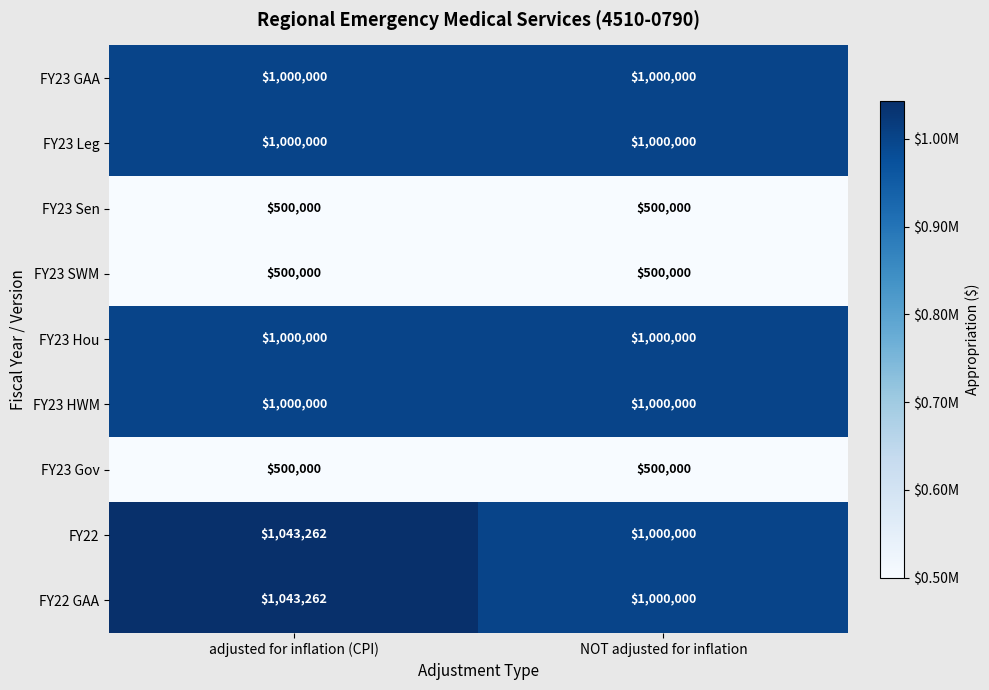

What is the difference between the maximum and minimum values in the FY22 series?

43262